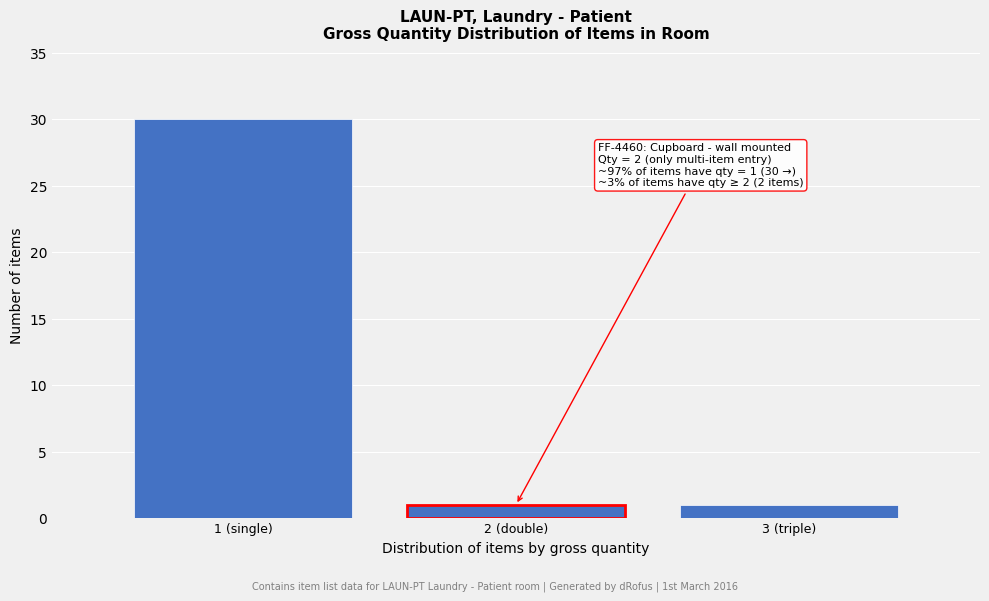

Reading left to right, what are all the values shown in this chart?

1 (single)=30	2 (double)=1	3 (triple)=1